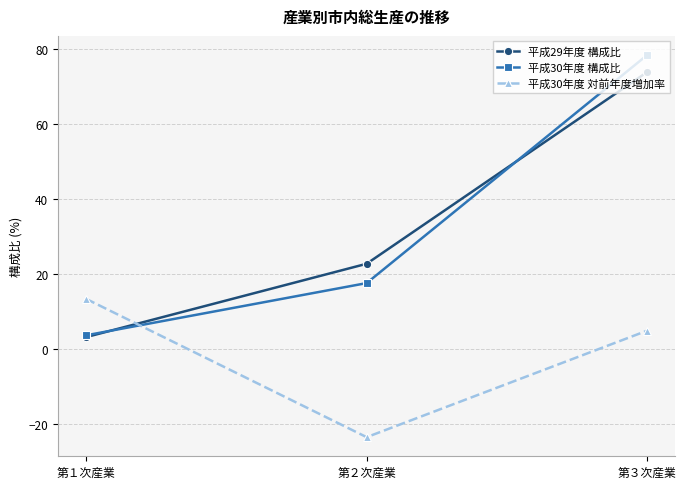

Count the number of categories in the chart.

3